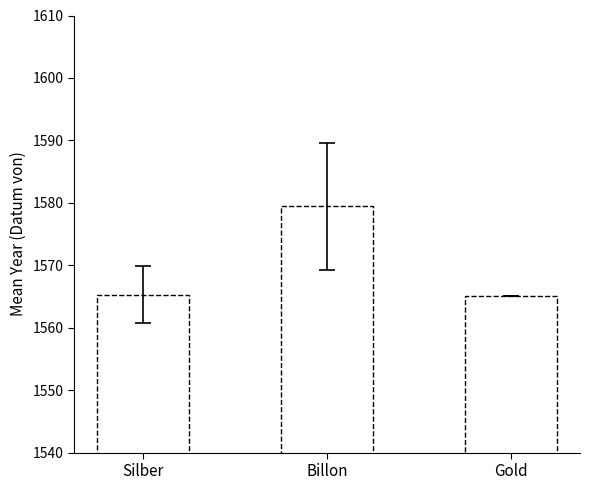

What is the label of the 3rd bar from the left?

Gold